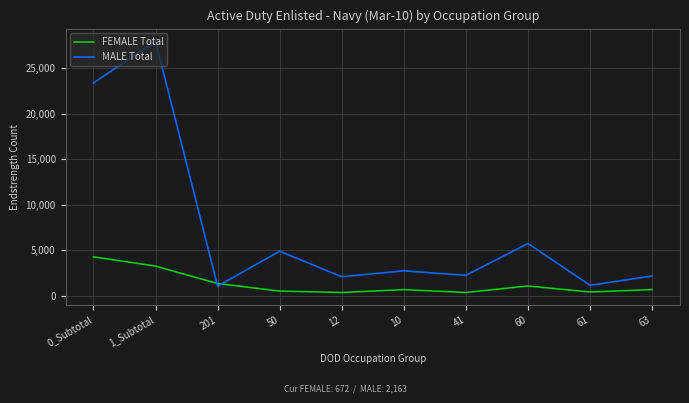

Between 1_Subtotal and 61, which series saw the biggest shift?

MALE Total